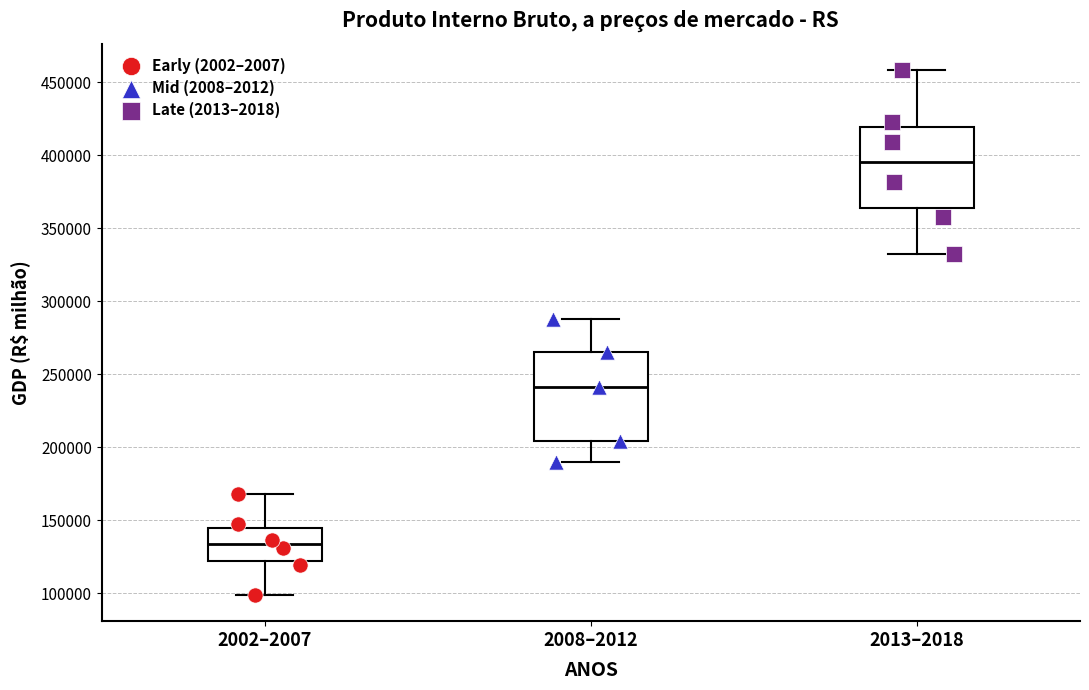

Which box is the tallest, from its lower edge to its upper edge?

2008–2012